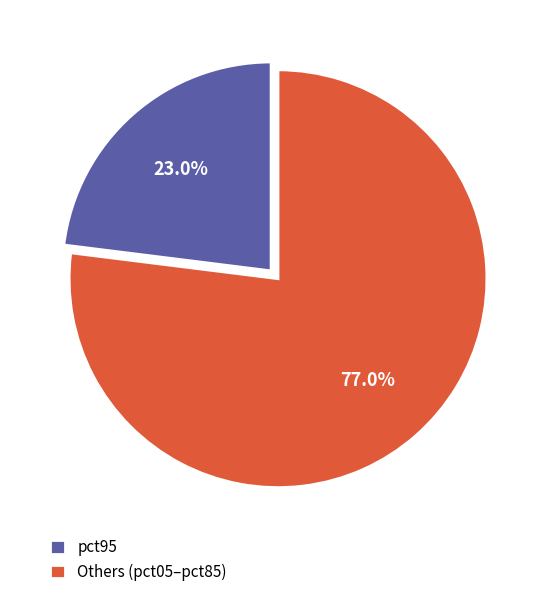

Does Others (pct05–pct85) account for over 50% of the chart?

Yes